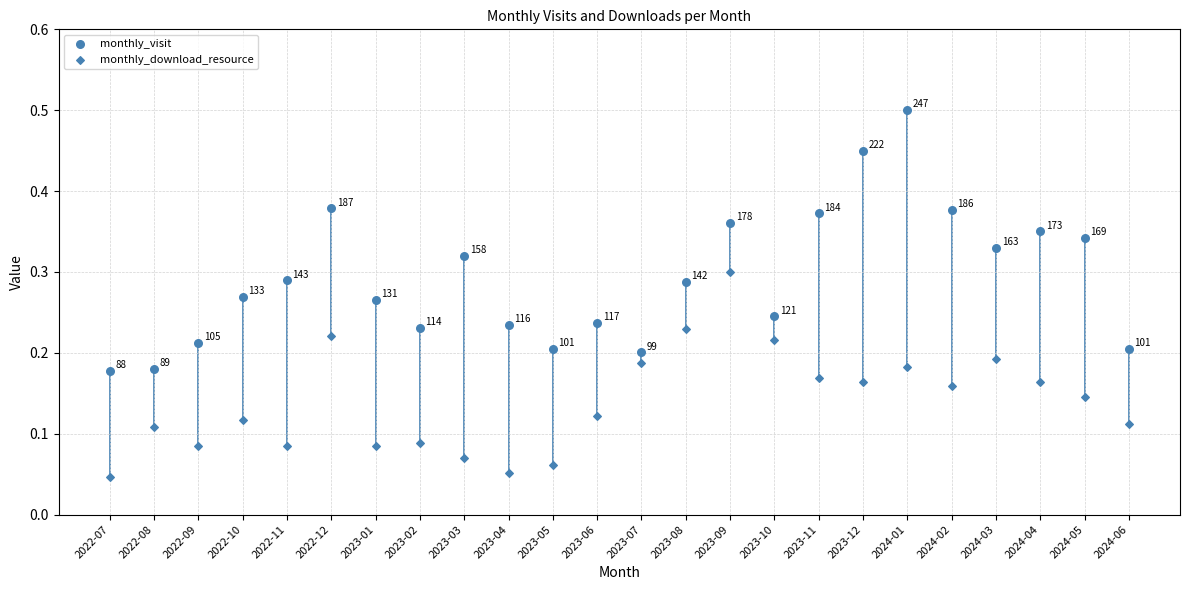

Count the number of points in this scatter plot.

48